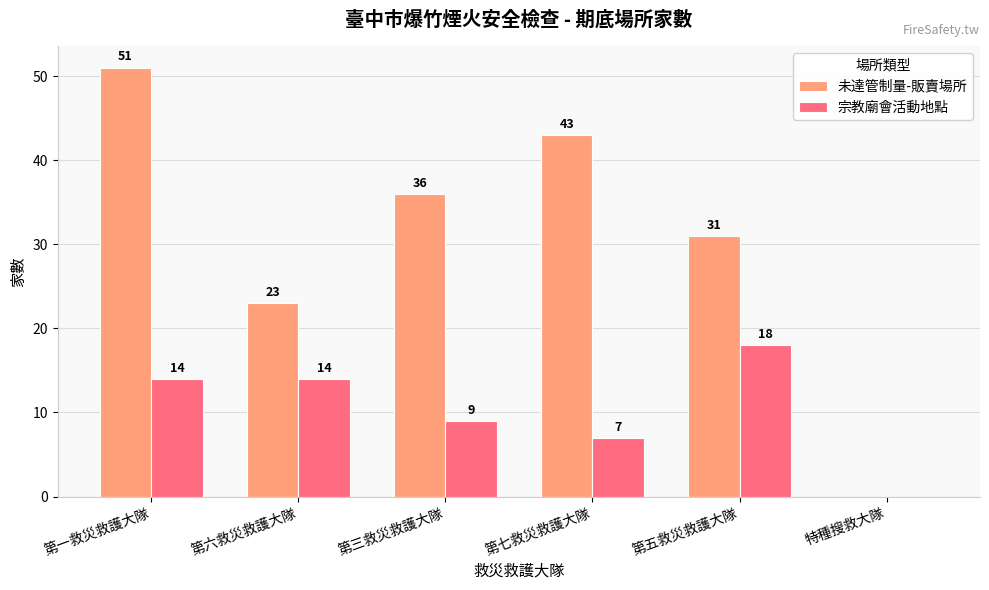

What value does the 未達管制量-販賣場所 series have at 第六救災救護大隊?

23